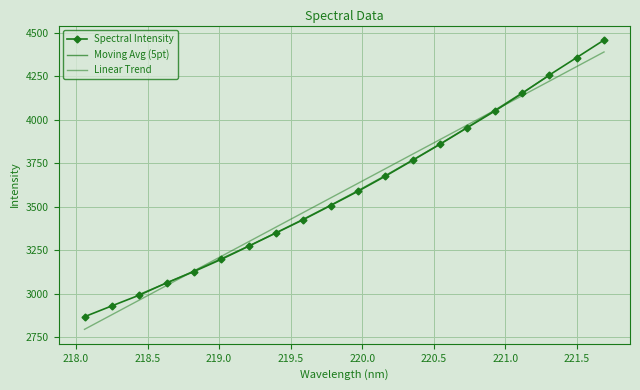

What is the sum of the values at 220.5444 and 218.8244?

6985.4